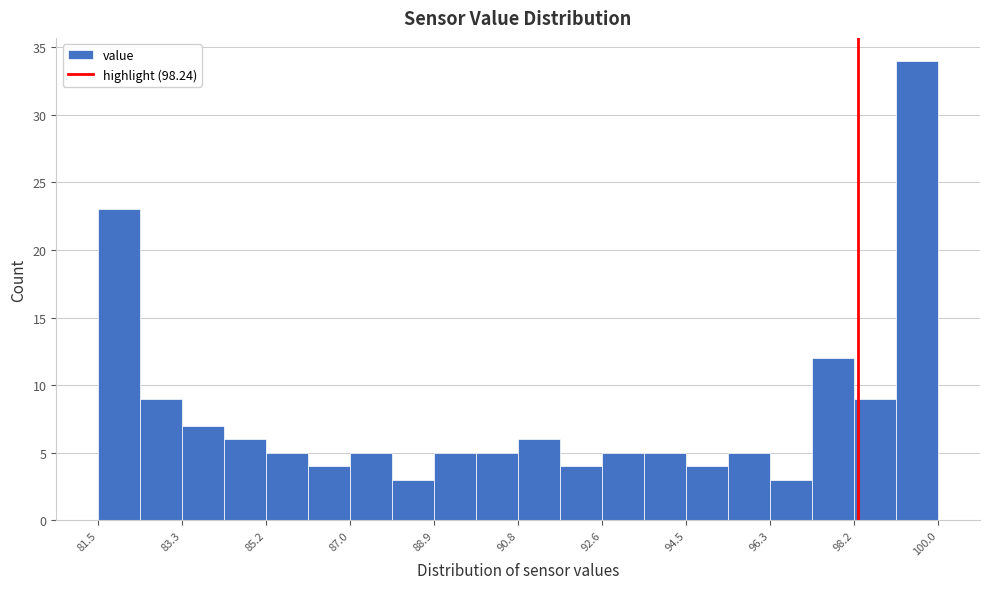

Reading left to right, transcribe this chart: for each bar, give the range it covers on the x-axis and its height. Neither the bar edges nor the heights are printed on the chart, so give them approximately, as read against the axes.

81.6 to 82.4: 23
82.4 to 83.4: 9
83.4 to 84.2: 7
84.2 to 85.2: 6
85.2 to 86.2: 5
86.2 to 87.0: 4
87.0 to 88.0: 5
88.0 to 89.0: 3
89.0 to 89.8: 5
89.8 to 90.8: 5
90.8 to 91.6: 6
91.6 to 92.6: 4
92.6 to 93.6: 5
93.6 to 94.4: 5
94.4 to 95.4: 4
95.4 to 96.4: 5
96.4 to 97.2: 3
97.2 to 98.2: 12
98.2 to 99.0: 9
99.0 to 100.0: 34